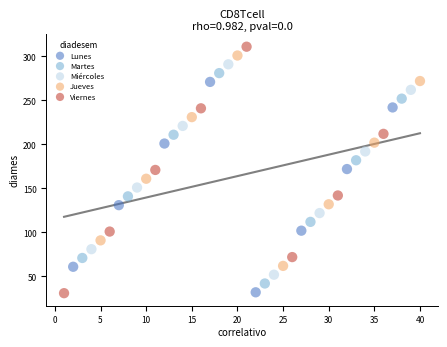

Which series has the widest spread of Y values?

Viernes